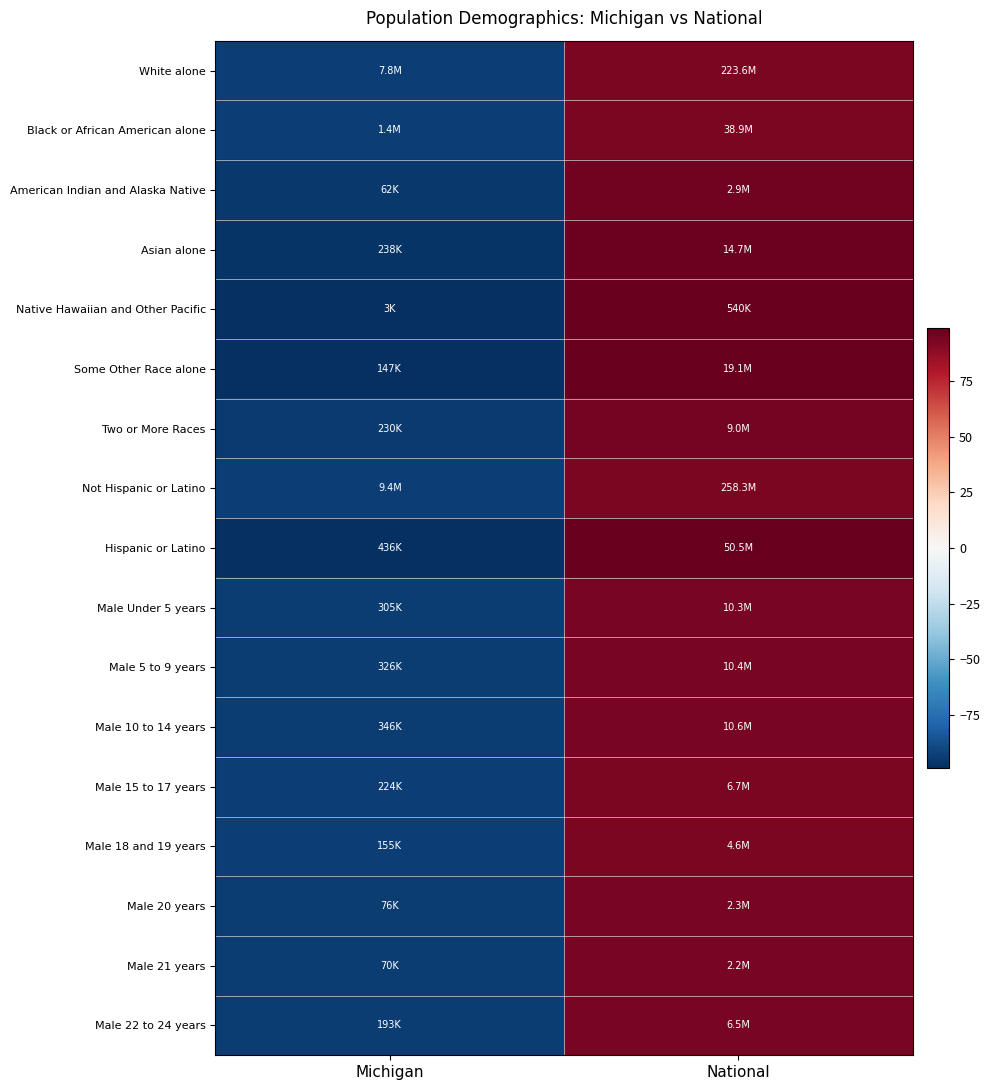

What is the spread (max minus min) of values at National?

6.1